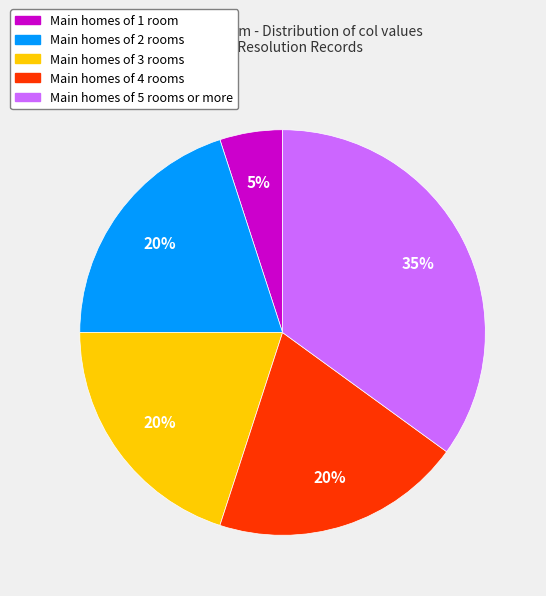

What percentage is the Main homes of 4 rooms slice, to the nearest percent?

20%